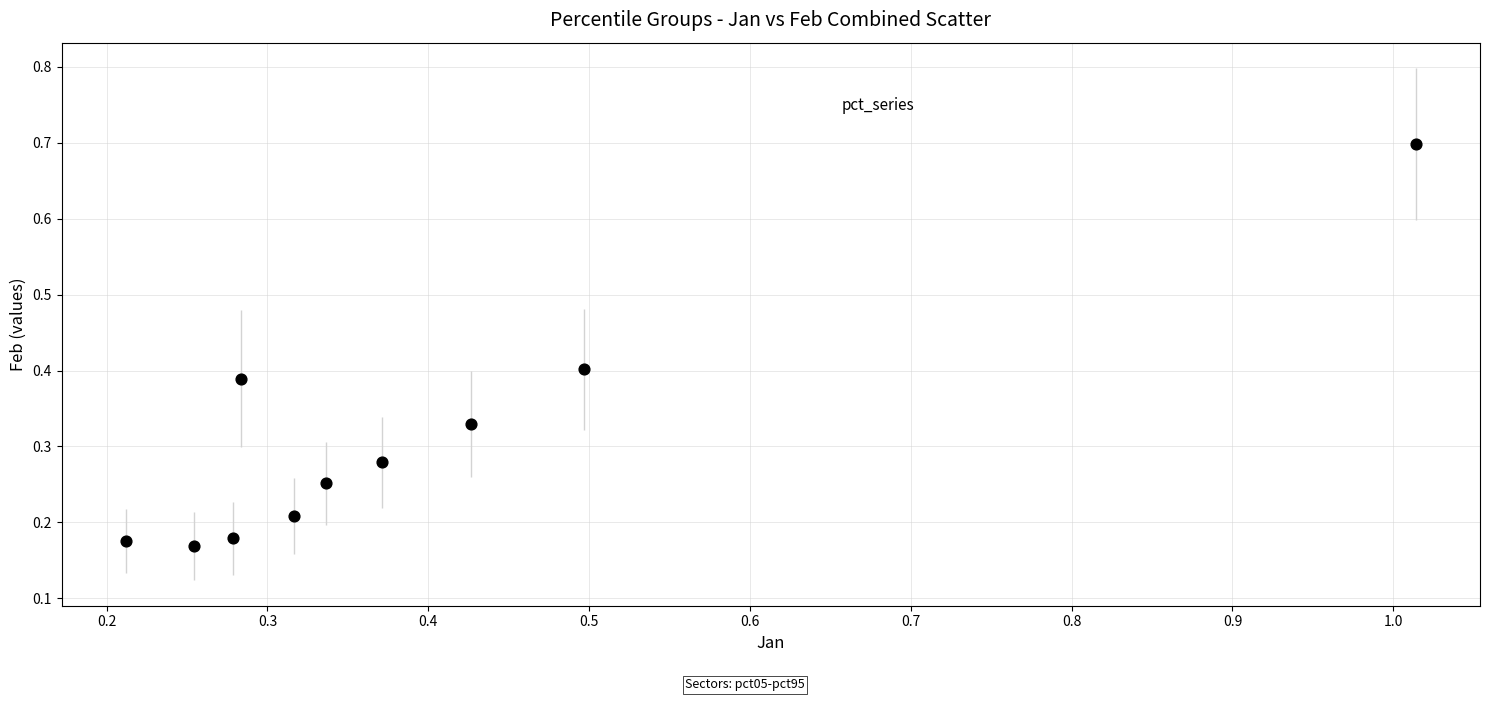

What is the range of Y values (max minus min)?

0.5